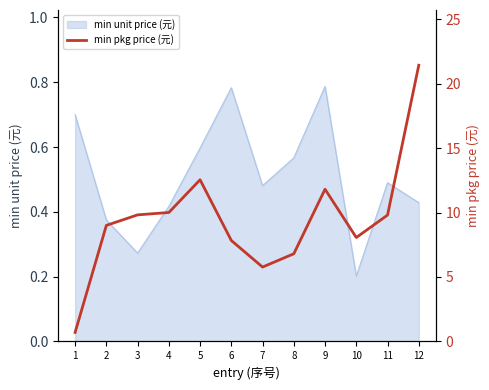

The chart shows a value of 5.1 at 11. True or false?

False